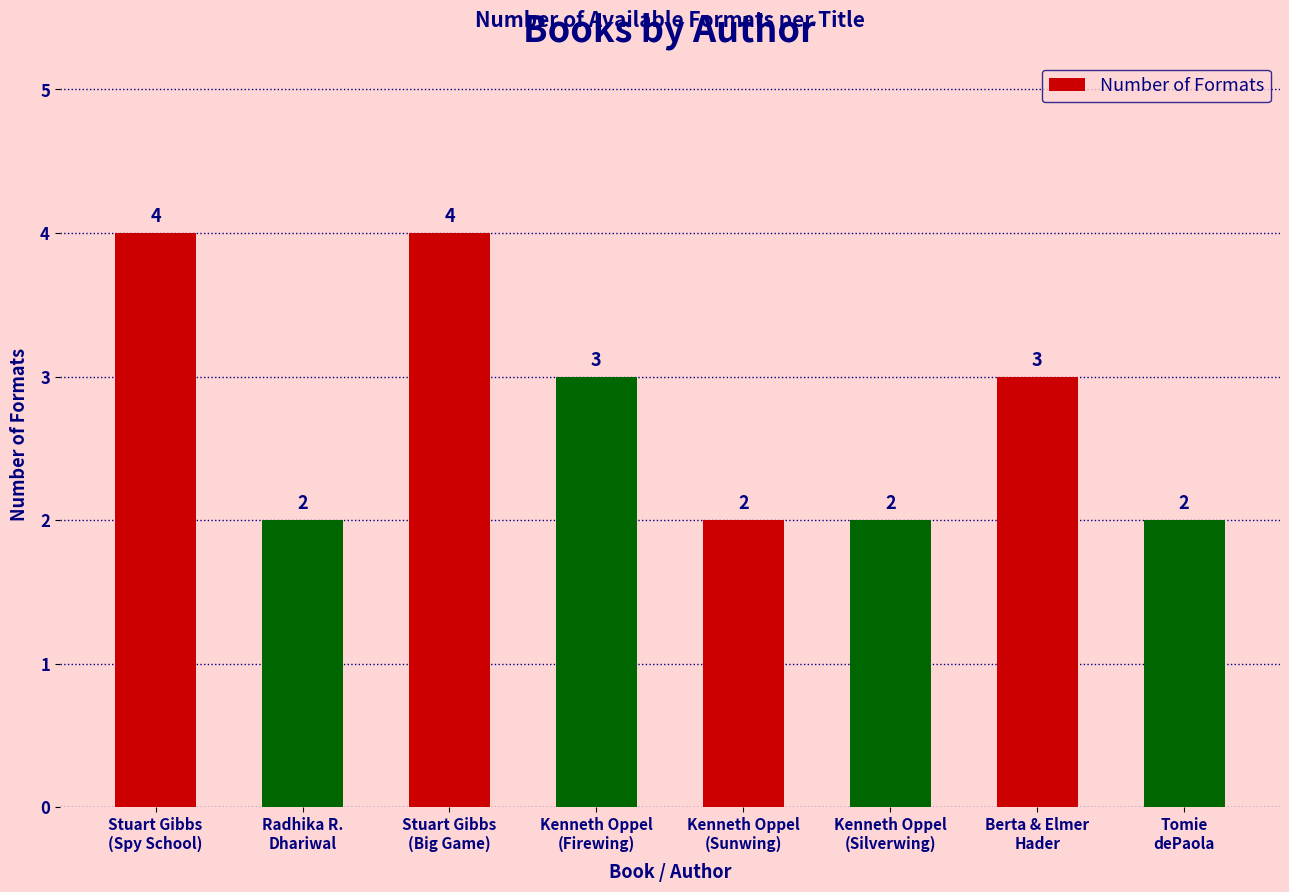

What is the greatest value displayed?

4